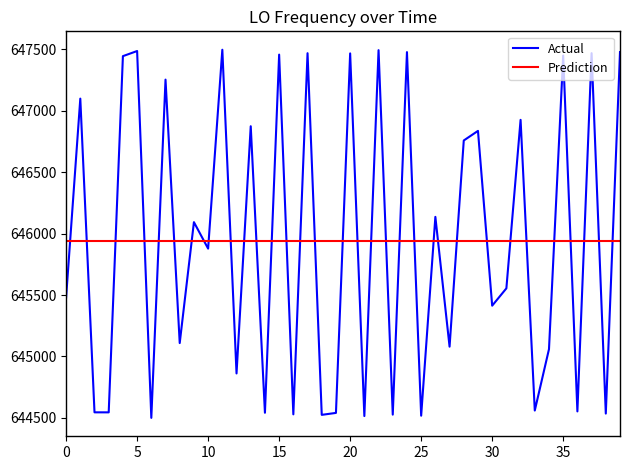

Where is the data nearest to the value 645998?

9